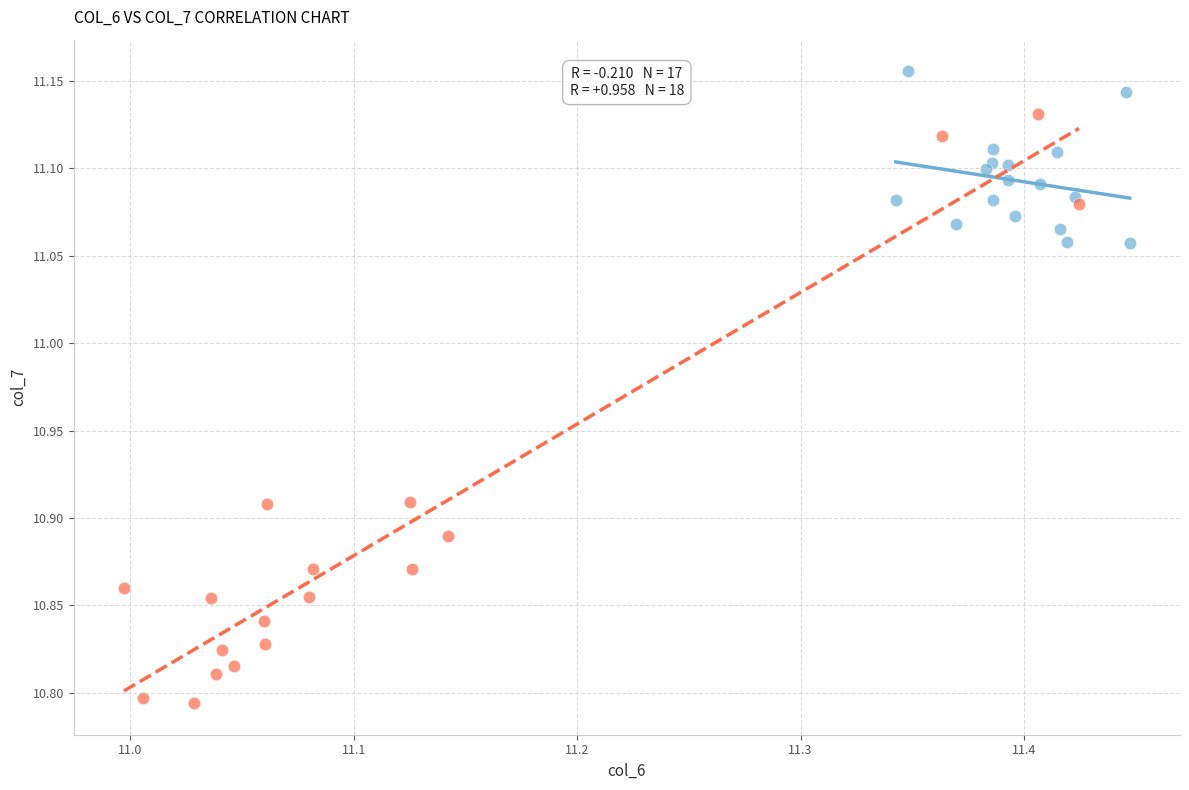

Which series reaches the minimum Y coordinate?

Group B (lower unit price)